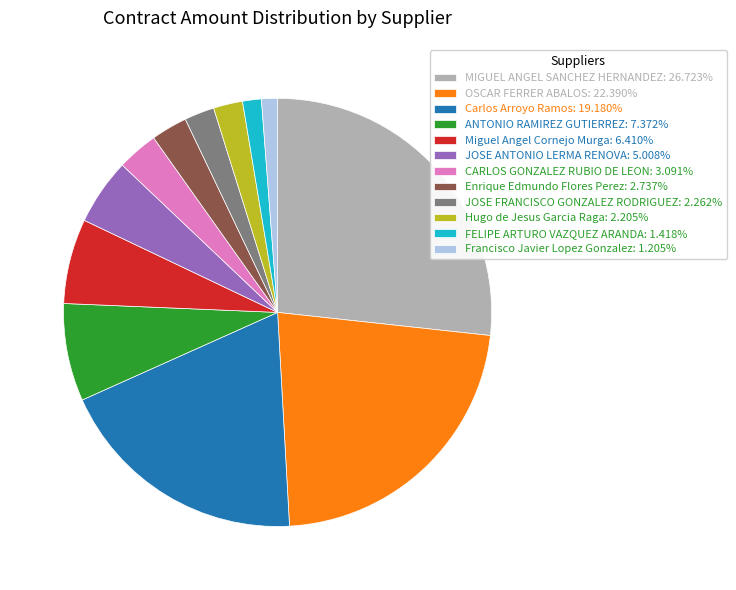

How many segments does this pie chart have?

12